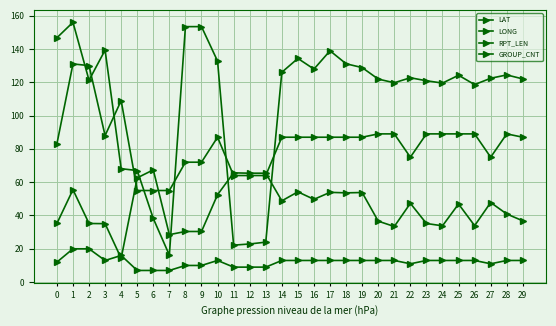

Reading left to right, extract all data points from this chart.

LAT: 35.2	55.5	35.2	35.1	14.3	62.6	67.4	28.5	30.4	30.4	52.5	65.6	65.4	65.4	48.8	54.2	49.7	53.9	53.6	53.8	36.6	33.4	47.3	35.2	33.8	46.9	33.9	47.8	40.9	36.8
LONG: 146.7	156.0	121.2	139.3	68.1	67.0	38.2	16.2	153.4	153.4	132.7	22.2	22.9	24.0	126.0	134.3	127.9	138.9	131.1	128.8	121.9	119.7	122.7	120.9	119.5	124.2	118.6	122.4	124.4	122.0
RPT_LEN: 83.0	131.0	130.0	88.0	109.0	55.0	55.0	55.0	72.0	72.0	87.0	64.0	64.0	64.0	87.0	87.0	87.0	87.0	87.0	87.0	89.0	89.0	75.0	89.0	89.0	89.0	89.0	75.0	89.0	87.0
GROUP_CNT: 12.0	20.0	20.0	13.0	16.0	7.0	7.0	7.0	10.0	10.0	13.0	9.0	9.0	9.0	13.0	13.0	13.0	13.0	13.0	13.0	13.0	13.0	11.0	13.0	13.0	13.0	13.0	11.0	13.0	13.0